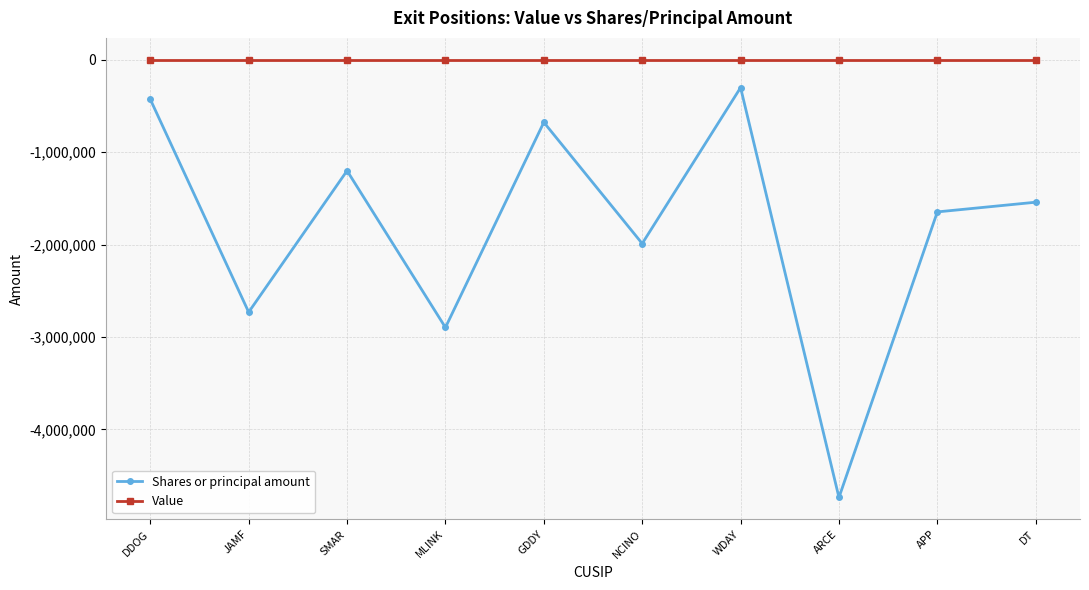

What is the label of the 8th point from the right?

SMAR